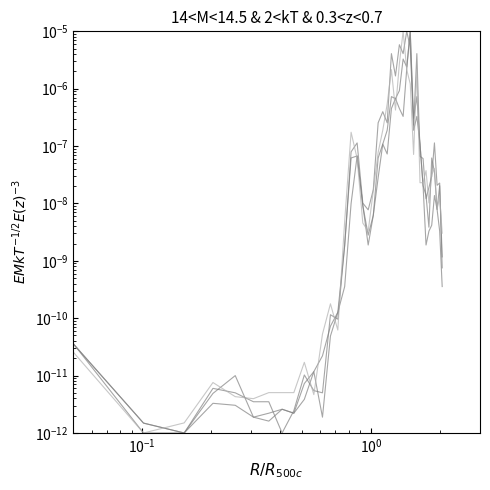

Does the chart display data point markers on the line(s)?

No